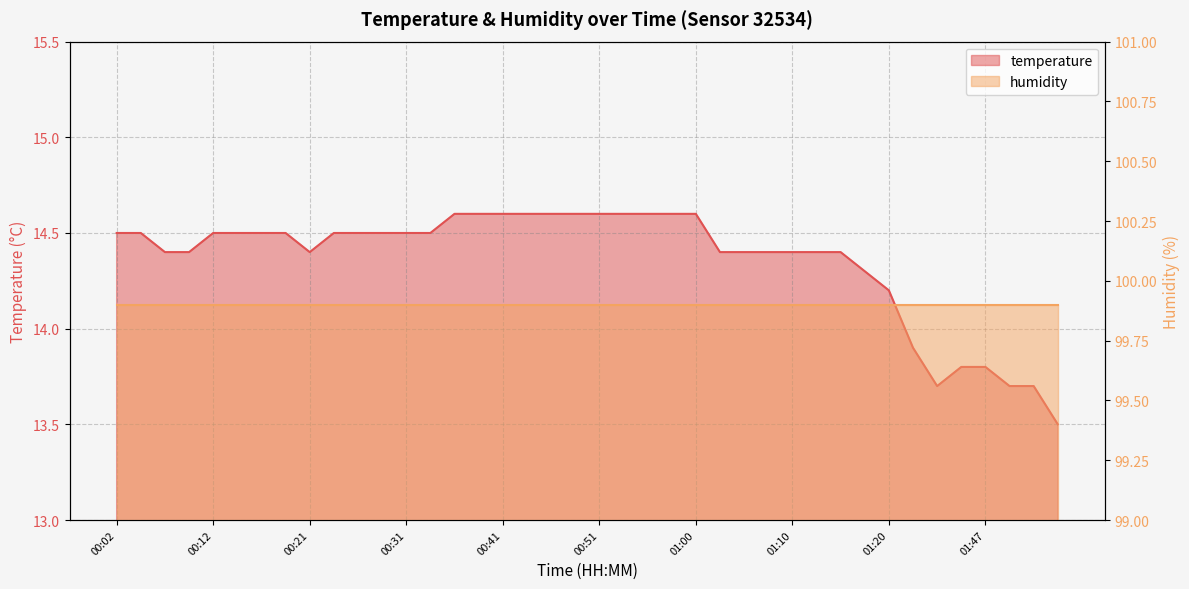

What is the difference between the maximum and minimum values?

1.1